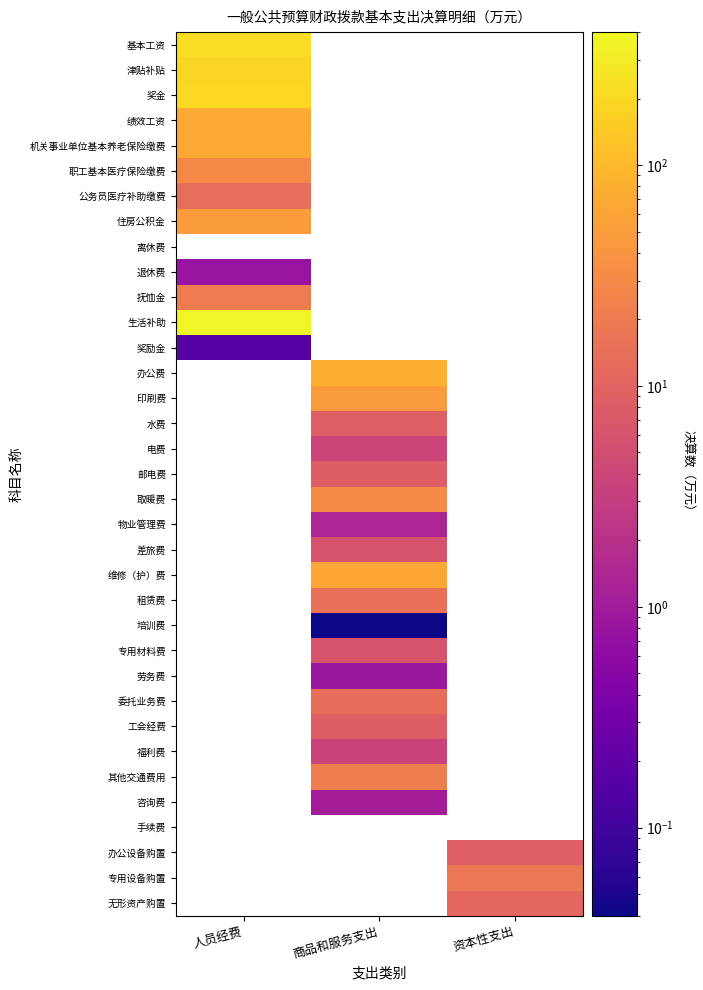

True or false: 物业管理费 has a value of 0.7 at 商品和服务支出.

False